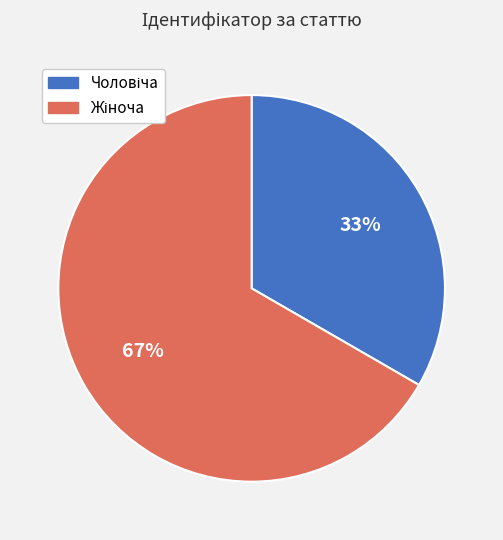

Is there a majority slice in this chart?

Yes